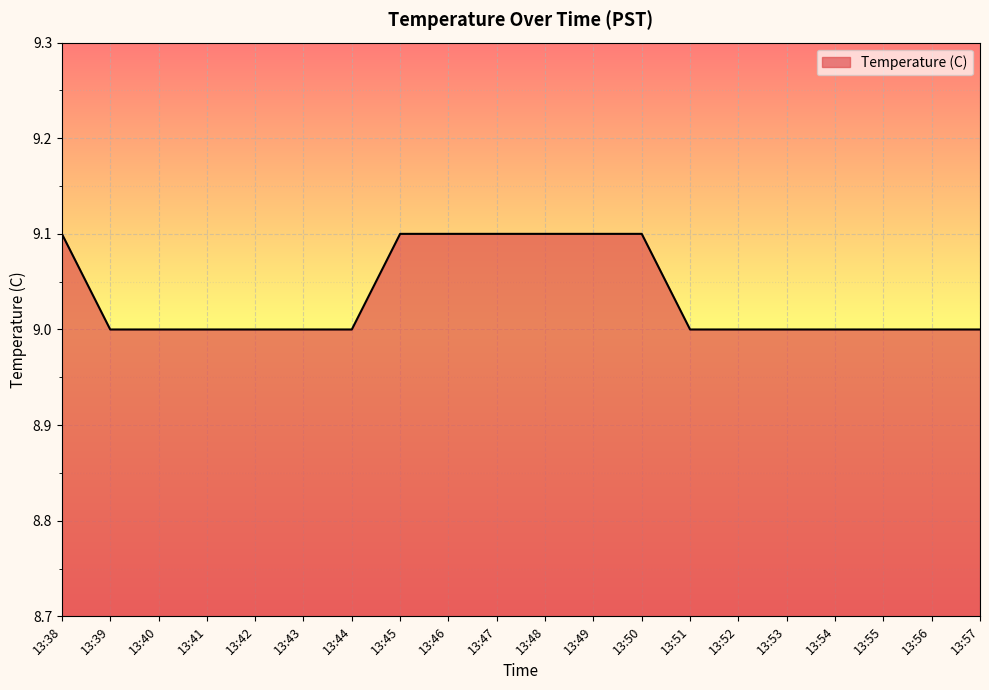

What is the smallest value displayed?

9.0